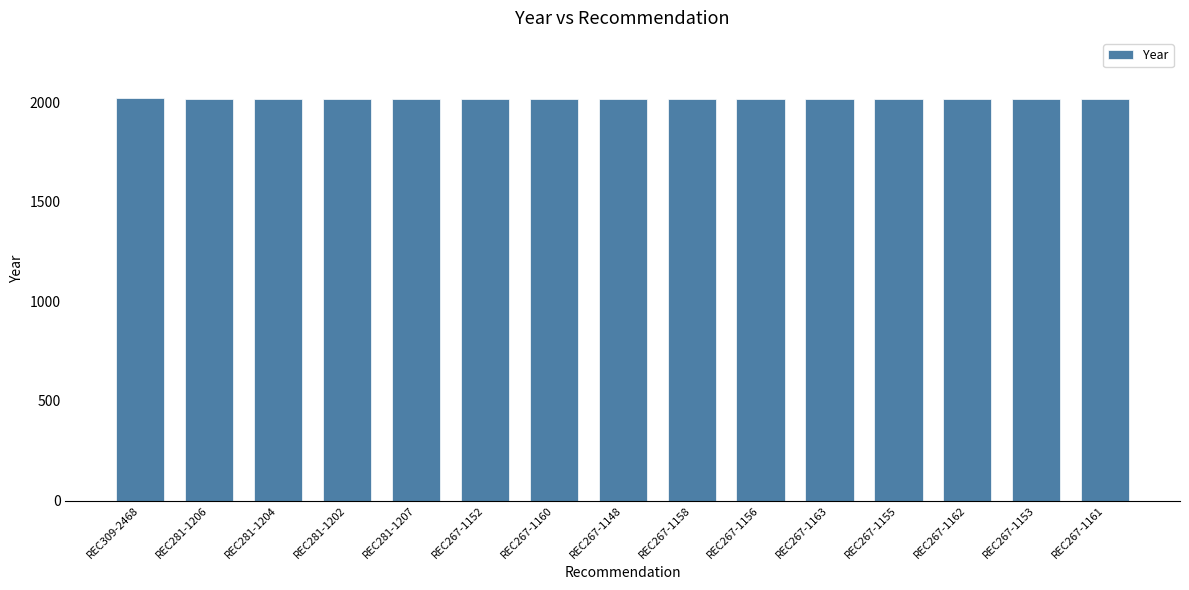

What is the ratio of the value at REC267-1153 to the value at REC267-1162?

1.0